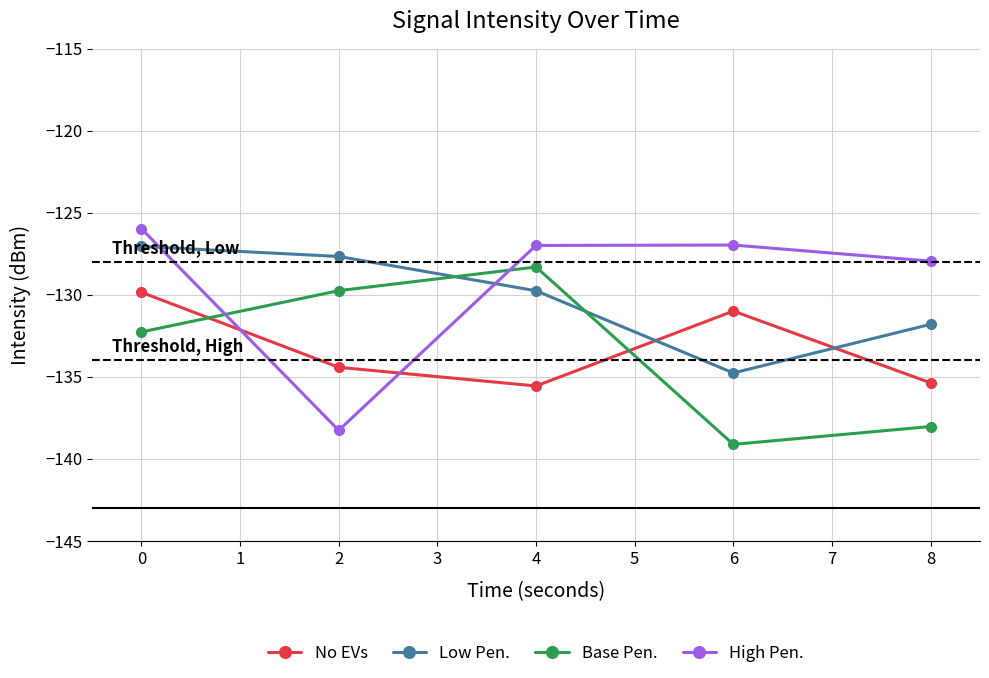

What is the difference between the highest and lowest values at 0?

6.3